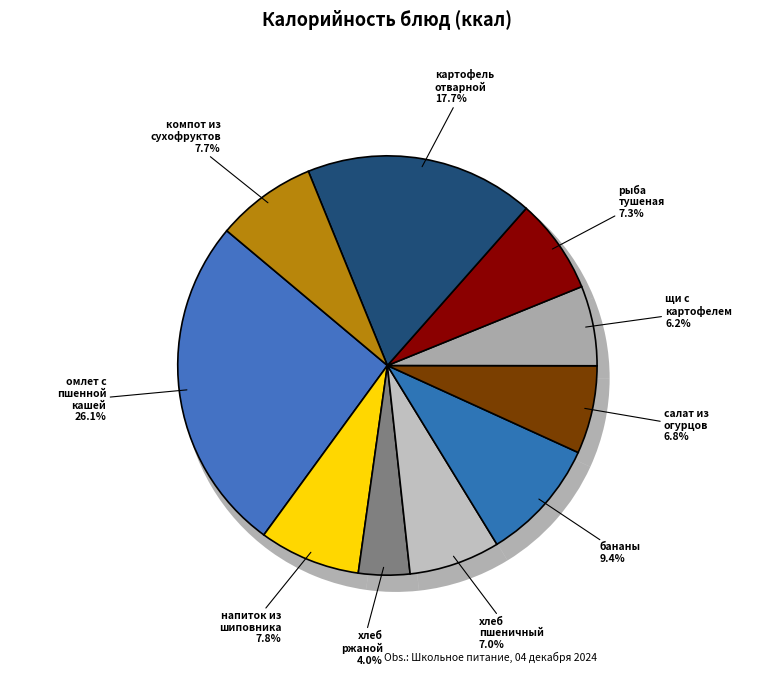

How many slices are in this pie chart?

10